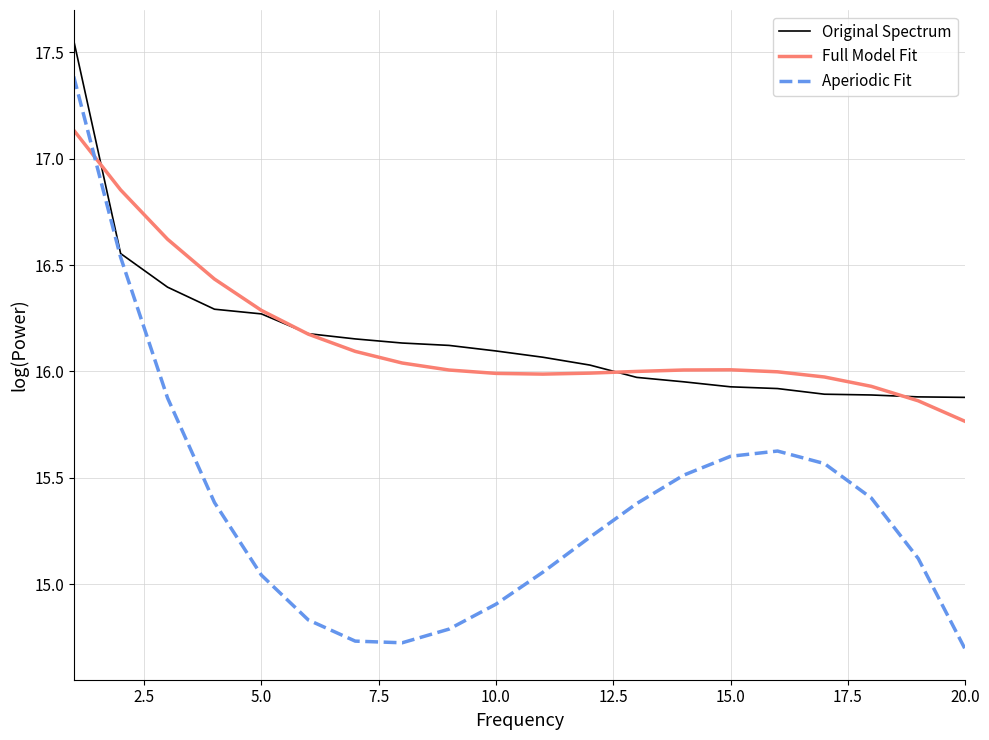

What is the sum of all Aperiodic Fit values?

307.4